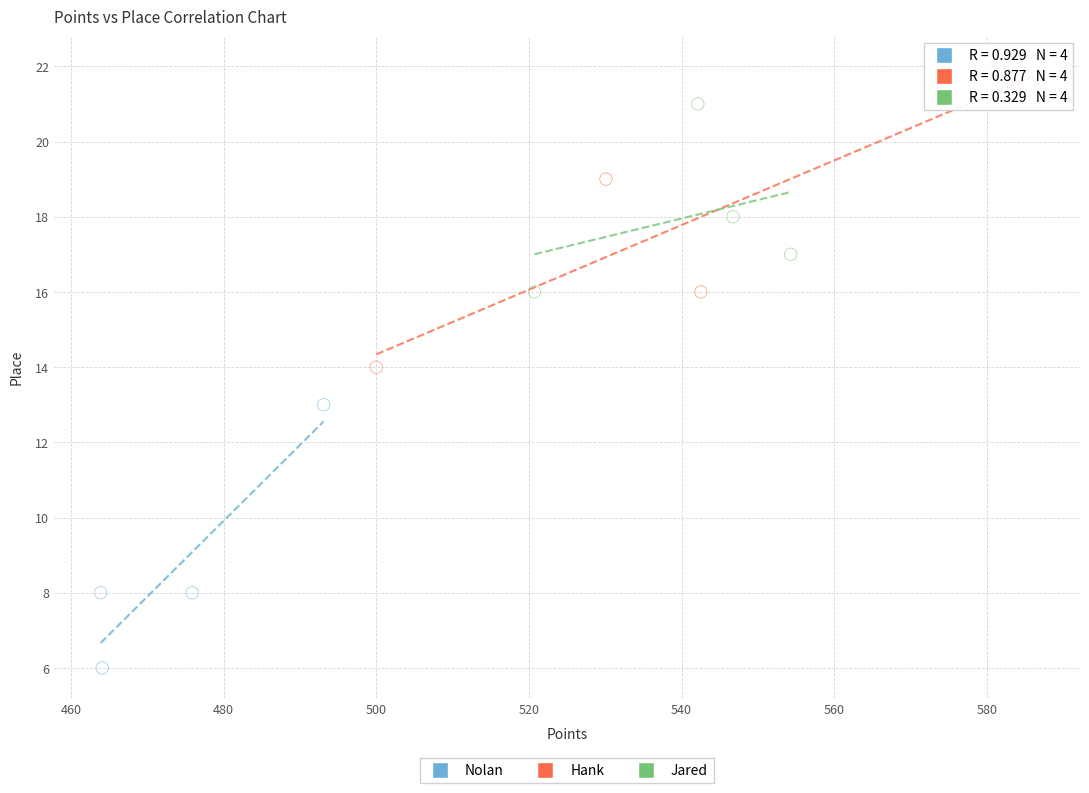

Which series contains the lowest Y value?

Nolan